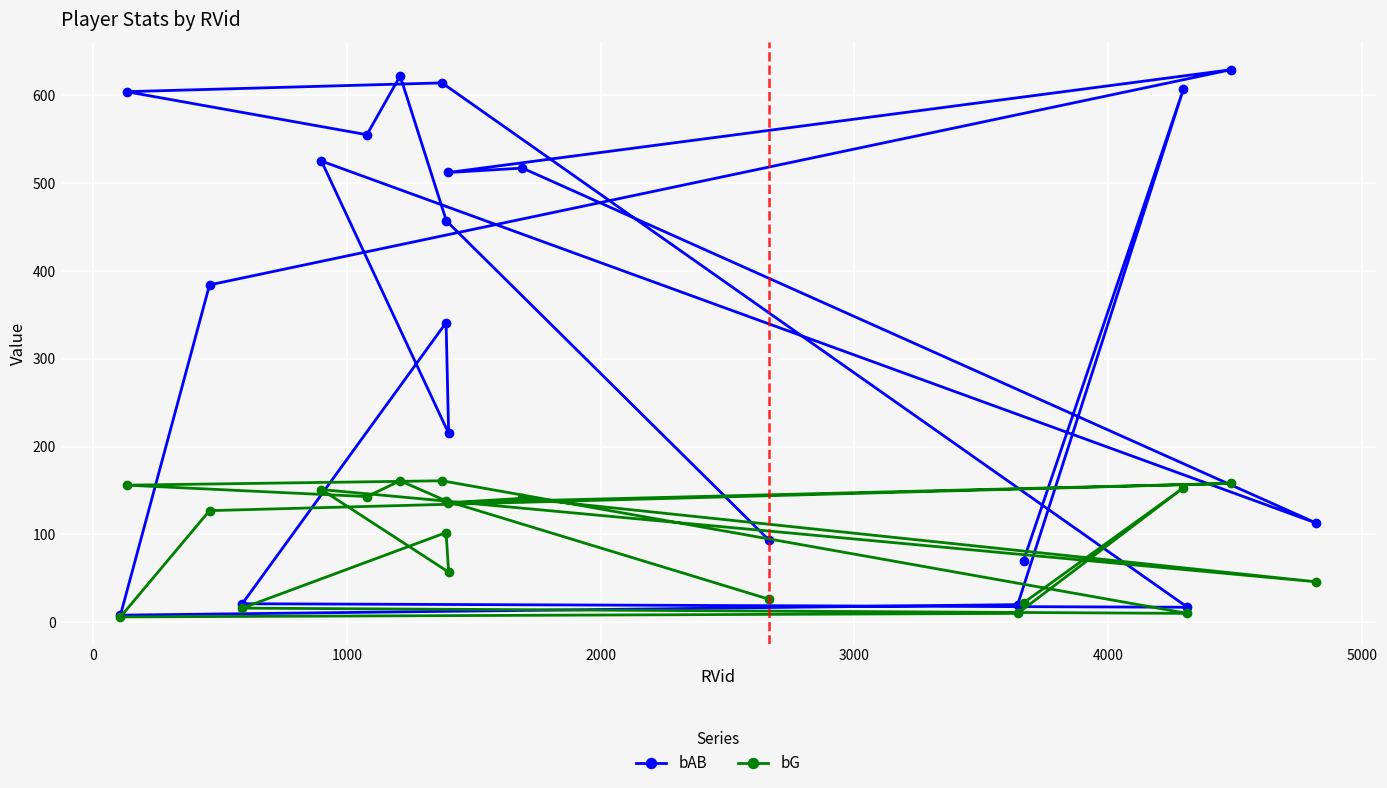

Rank the series by their average value, from highest to lowest.

bAB, bG